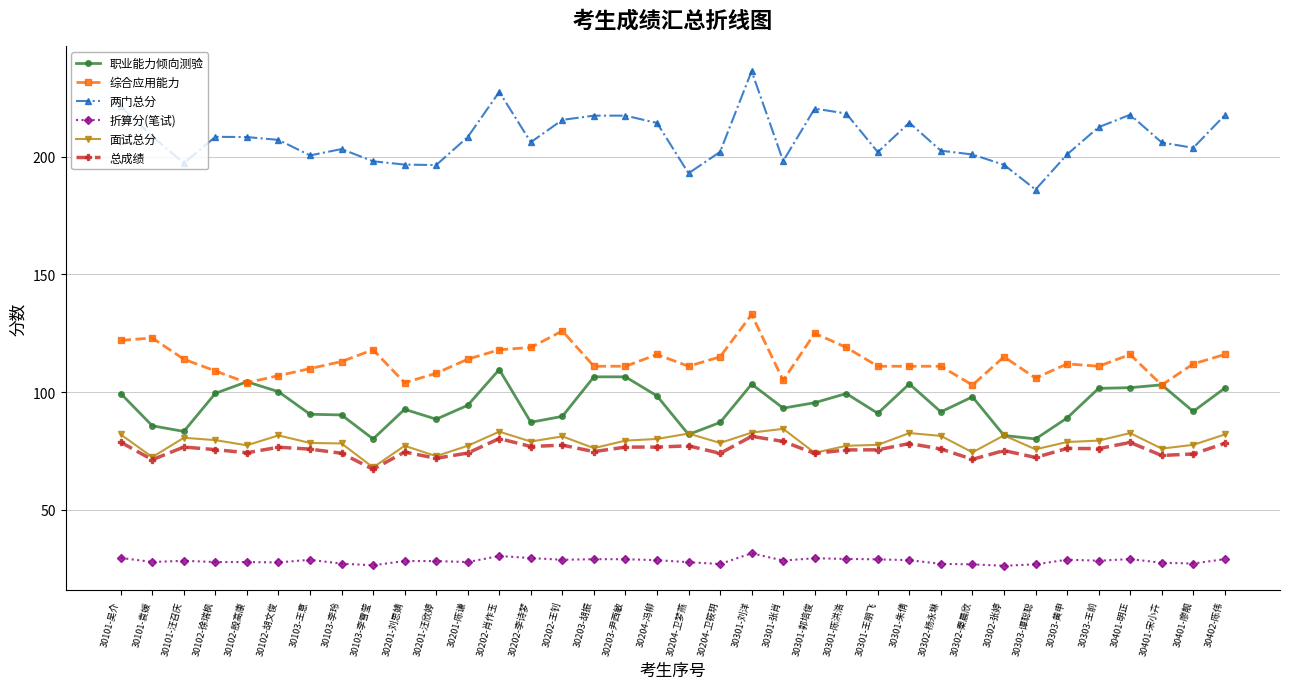

True or false: 职业能力倾向测验 has more than 1 points higher than both neighbors.

True